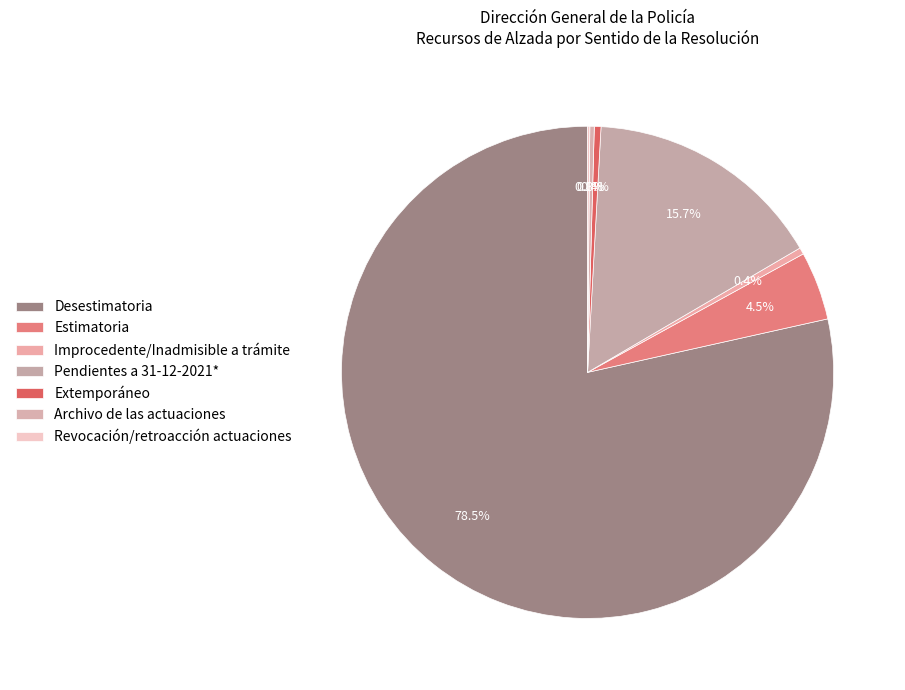

Is there a majority slice in this chart?

Yes